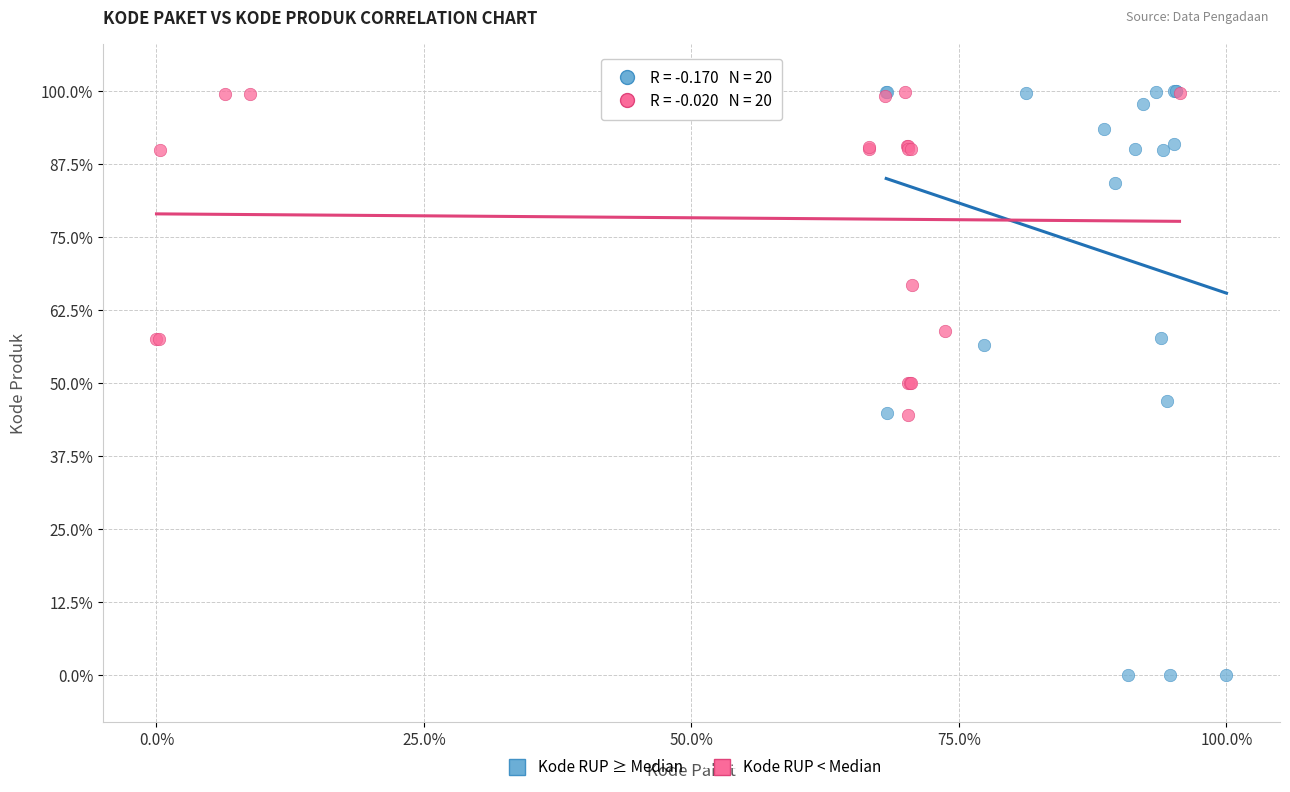

Which series reaches the minimum Y coordinate?

Kode RUP ≥ Median